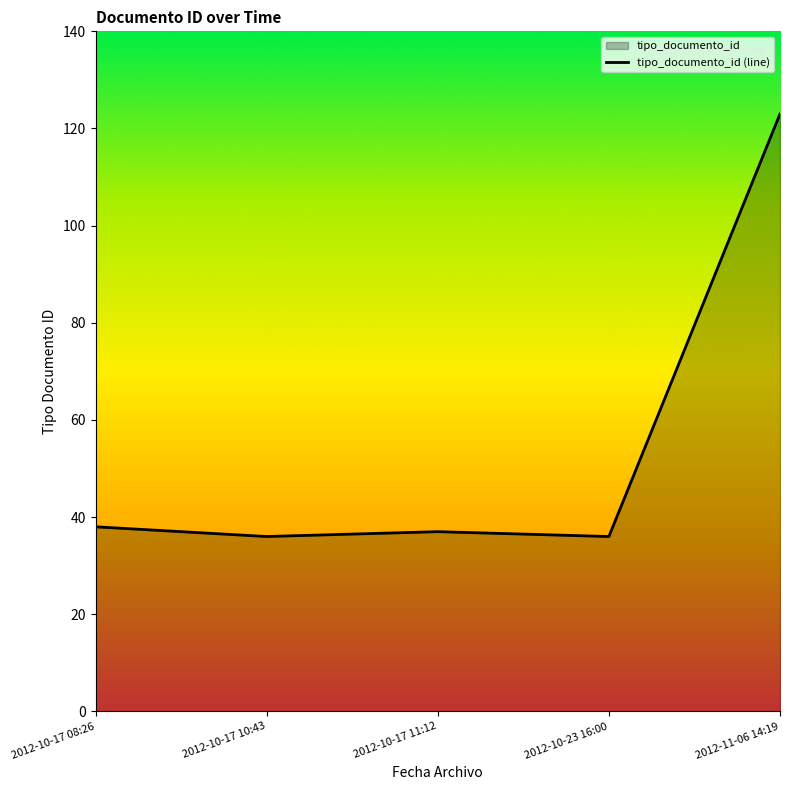

How many lines are shown in the chart?

1